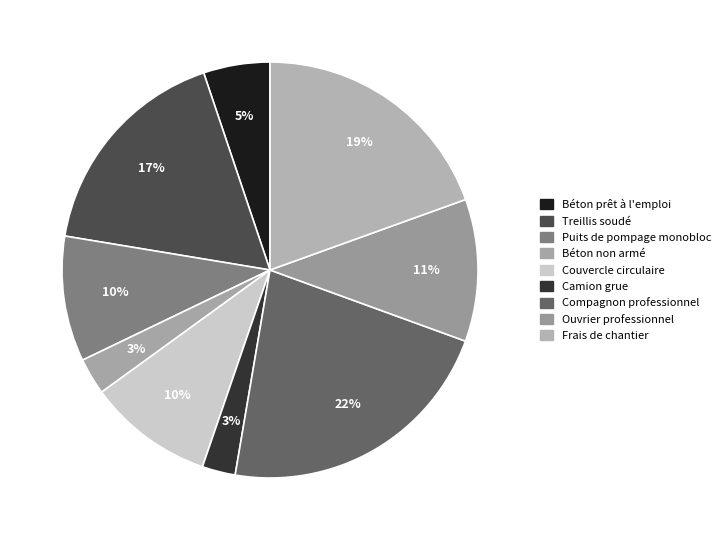

Is Béton prêt à l'emploi the majority of the pie?

No